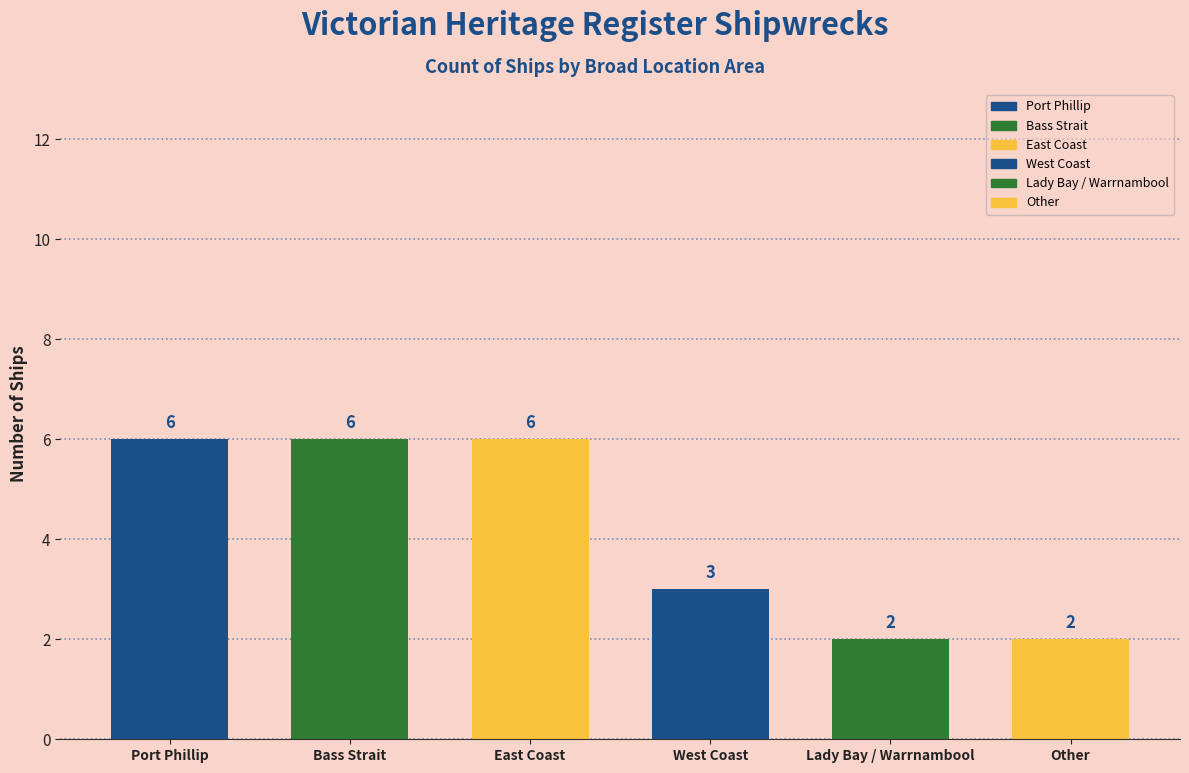

What is the average value?

4